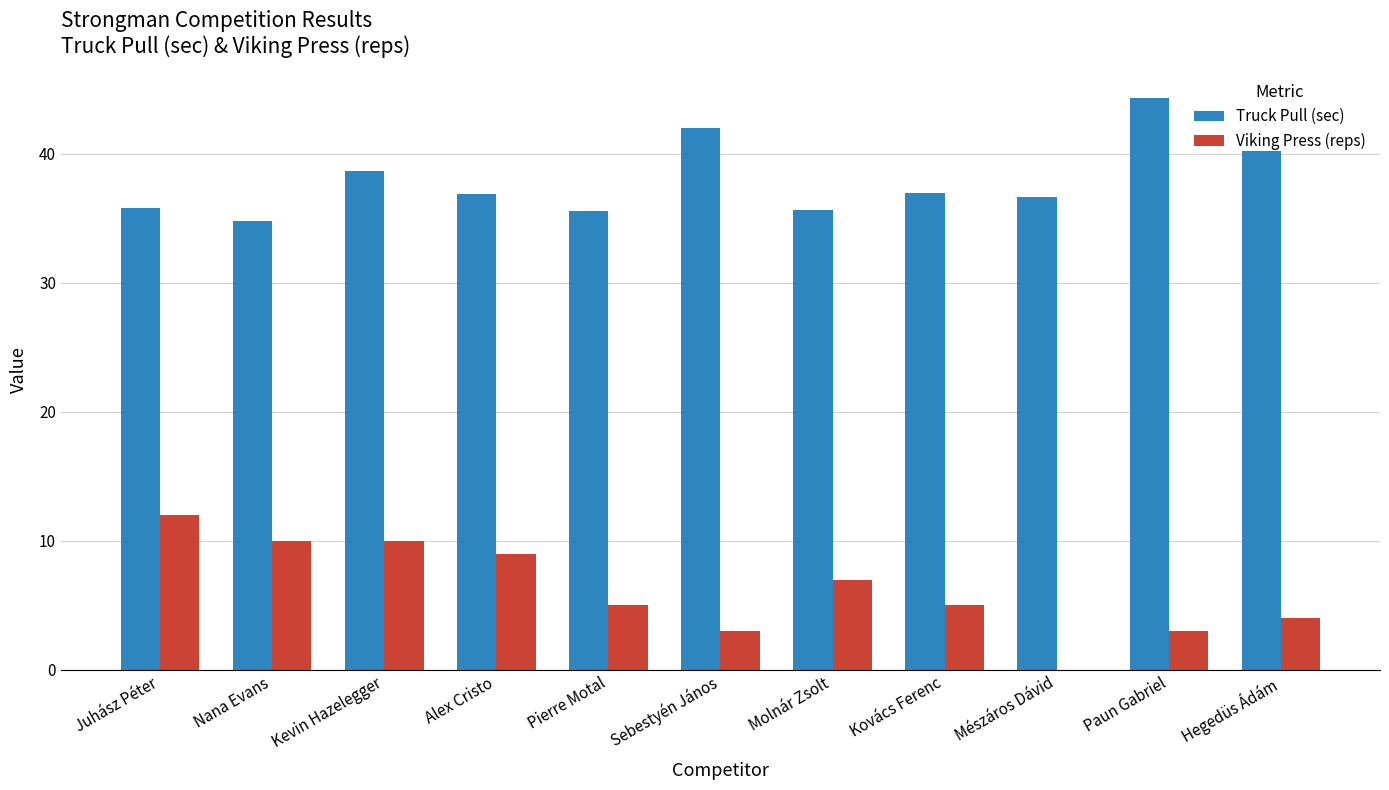

What is the greatest value displayed?

44.3